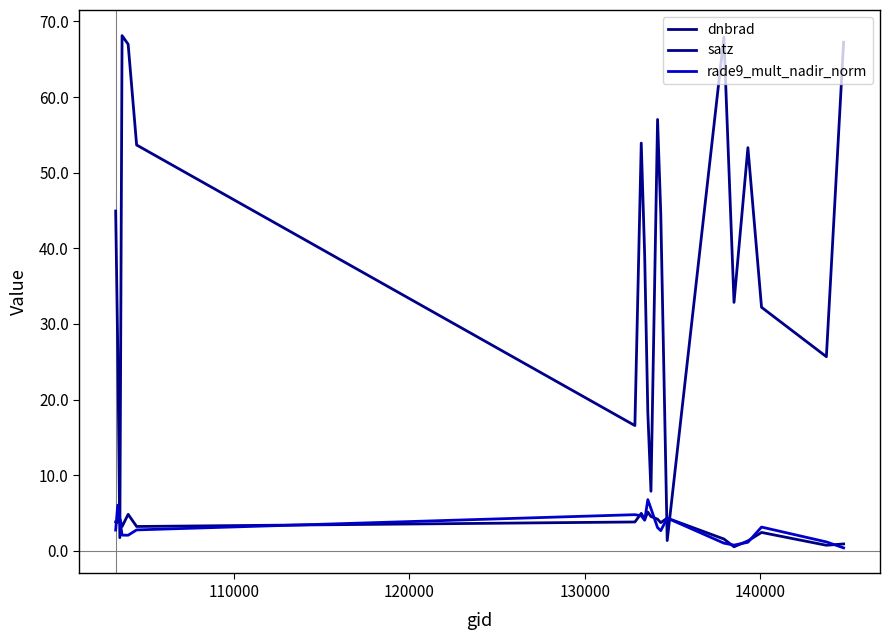

How many interior local peaks does the dnbrad series have?

6